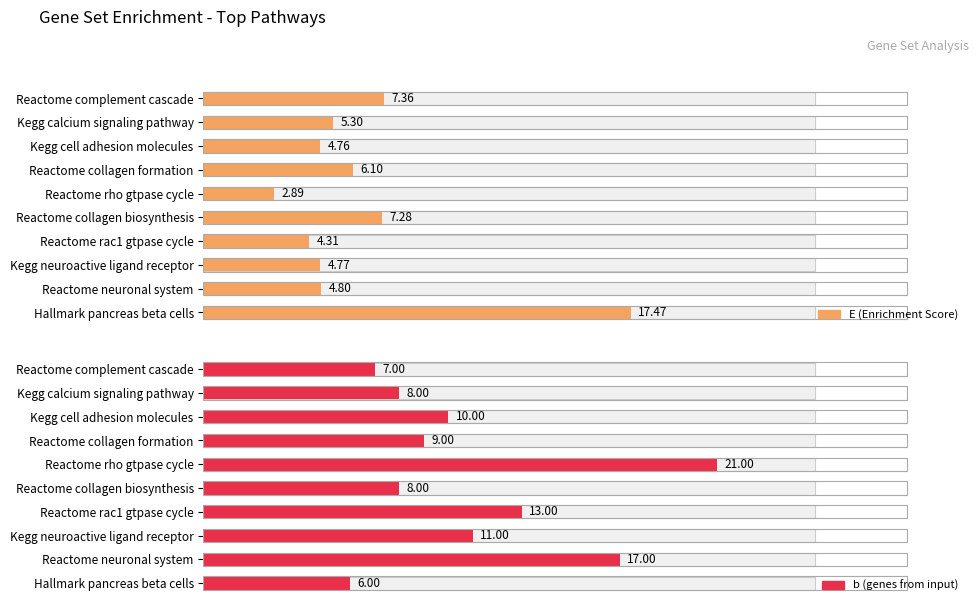

The value of E (Enrichment Score) at Kegg cell adhesion molecules is 4.8. True or false?

True